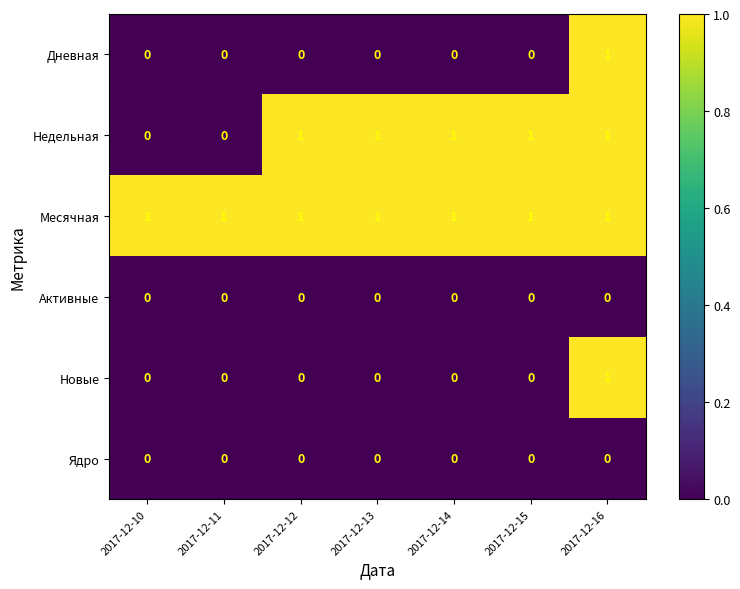

At which category is the sum across all series the highest?

2017-12-16